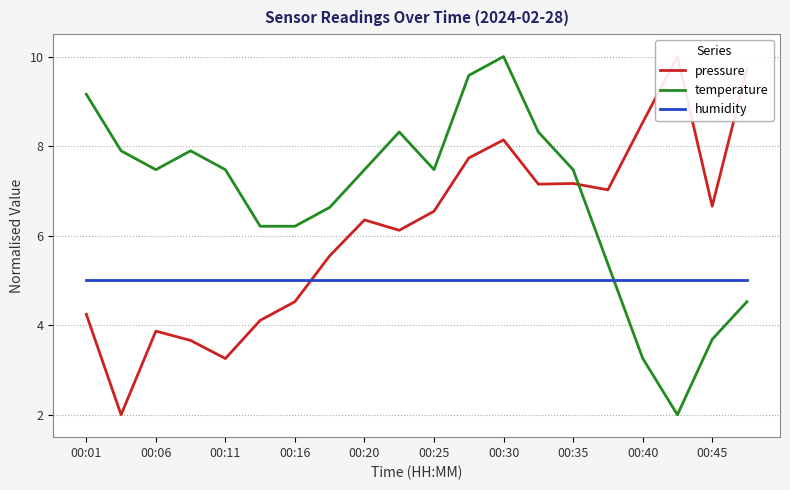

After their last crossing, which series has the higher values: temperature or pressure?

pressure